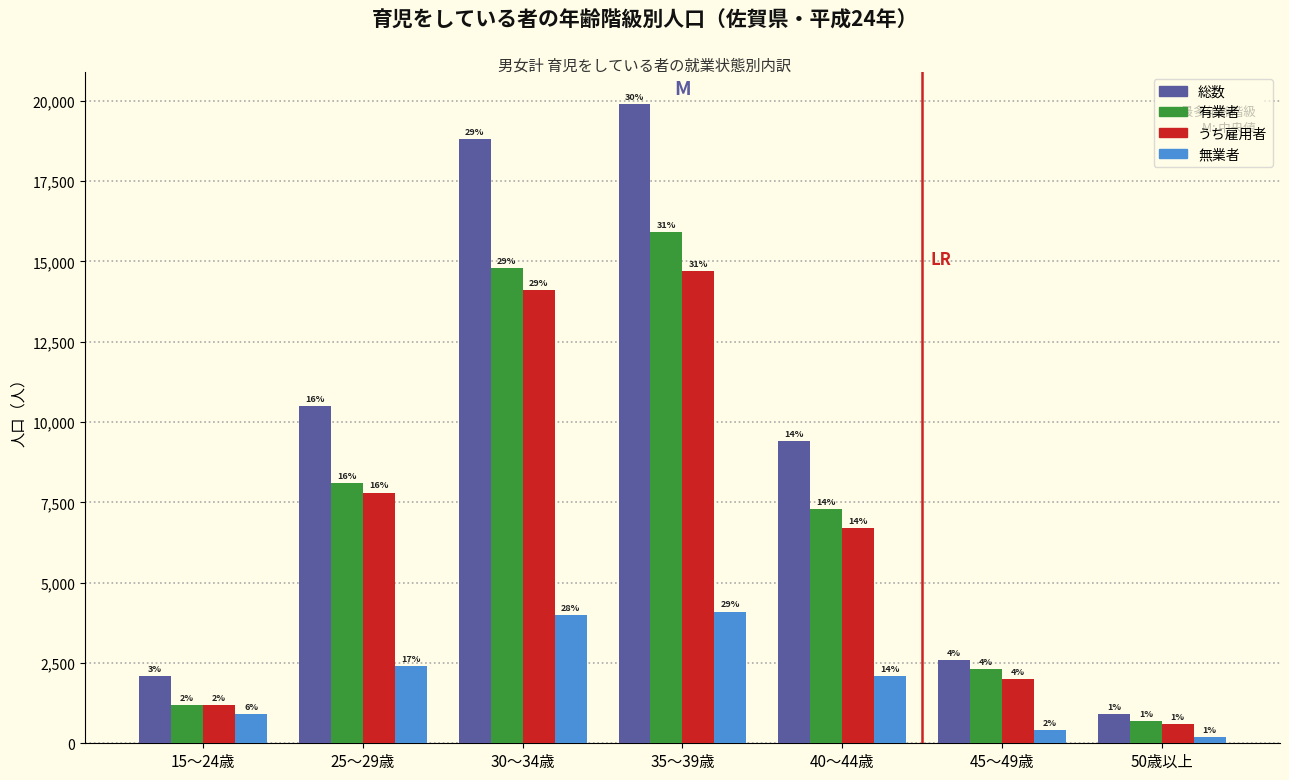

What are all the series names shown in the legend?

総数, 有業者, うち雇用者, 無業者